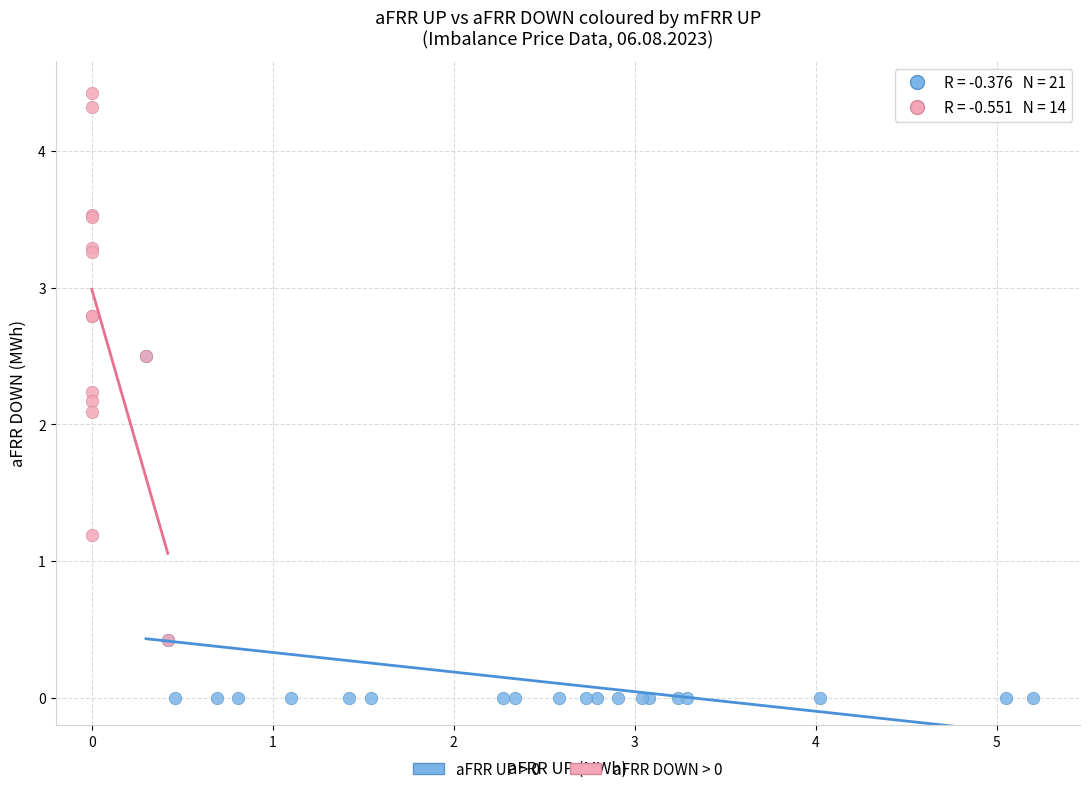

Which series contains the lowest Y value?

aFRR UP > 0